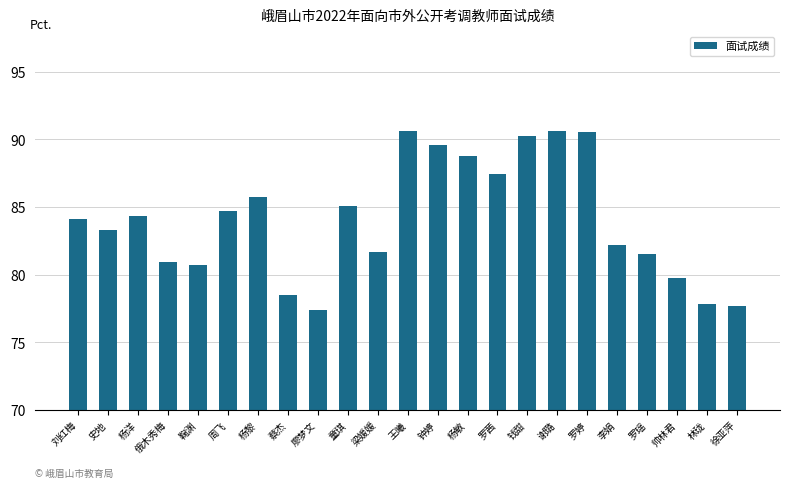

How many values are below 84?

11